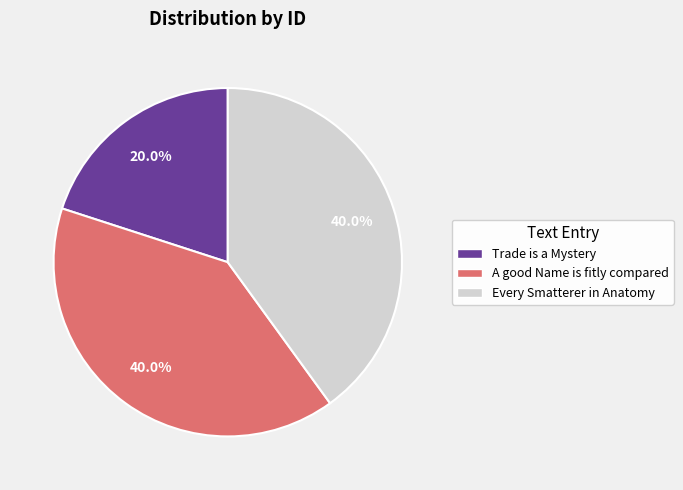

Between Trade is a Mystery and A good Name is fitly compared, which is larger?

A good Name is fitly compared